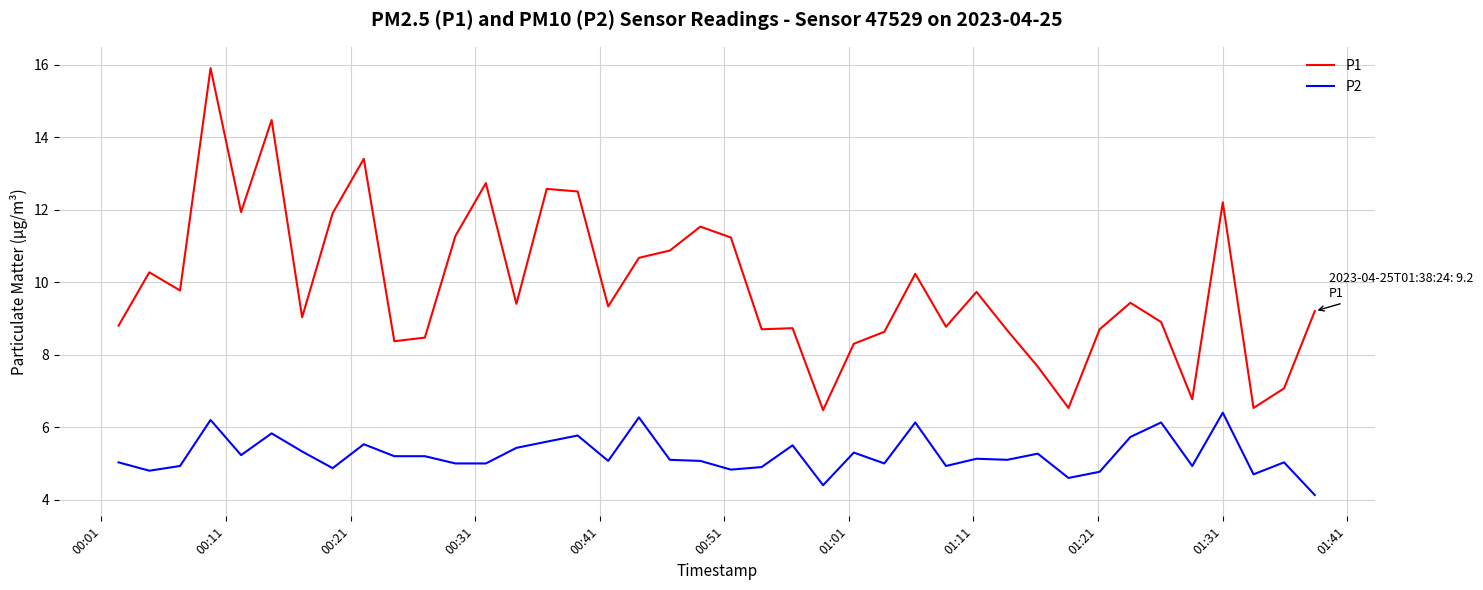

What is the difference between the maximum and minimum values in the P2 series?

2.3